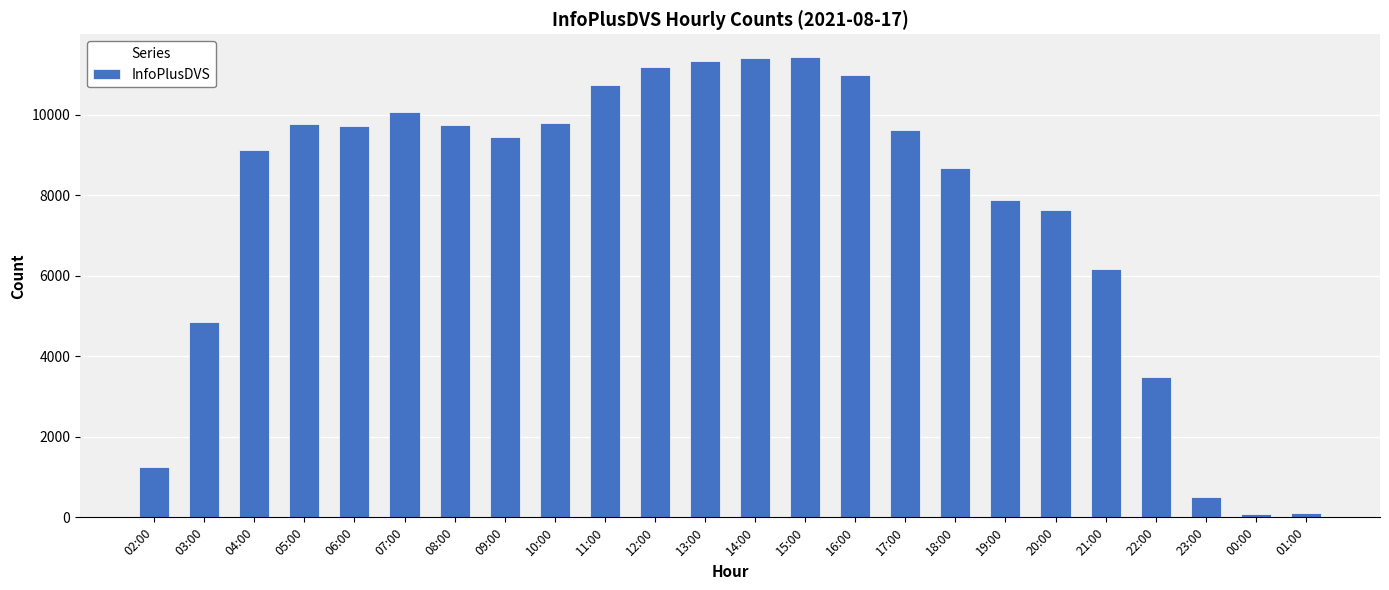

How many categories are shown in the chart?

24